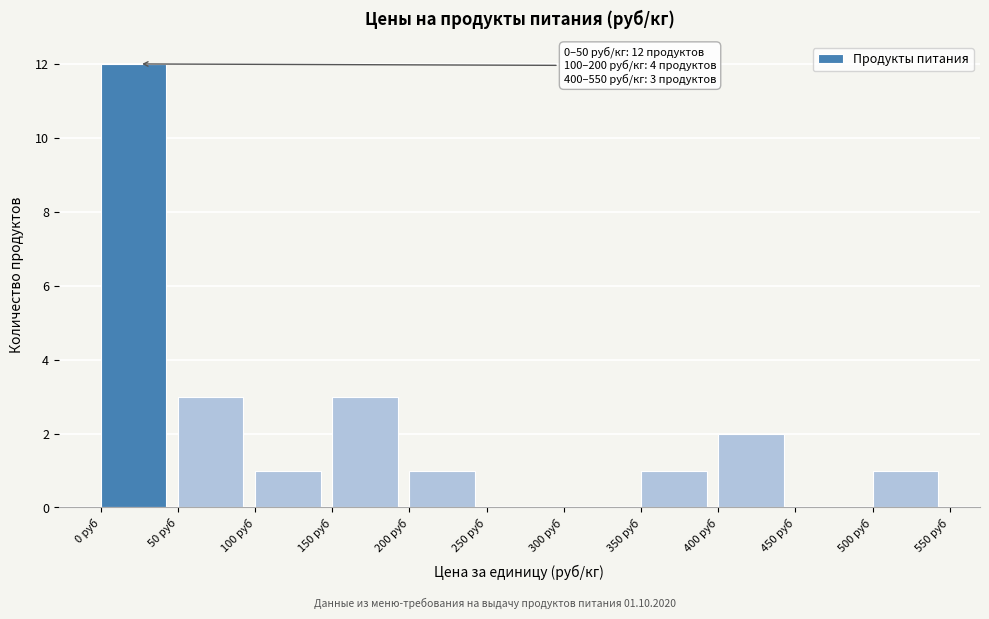

Which range on the x-axis has the tallest bar?

0 to 50